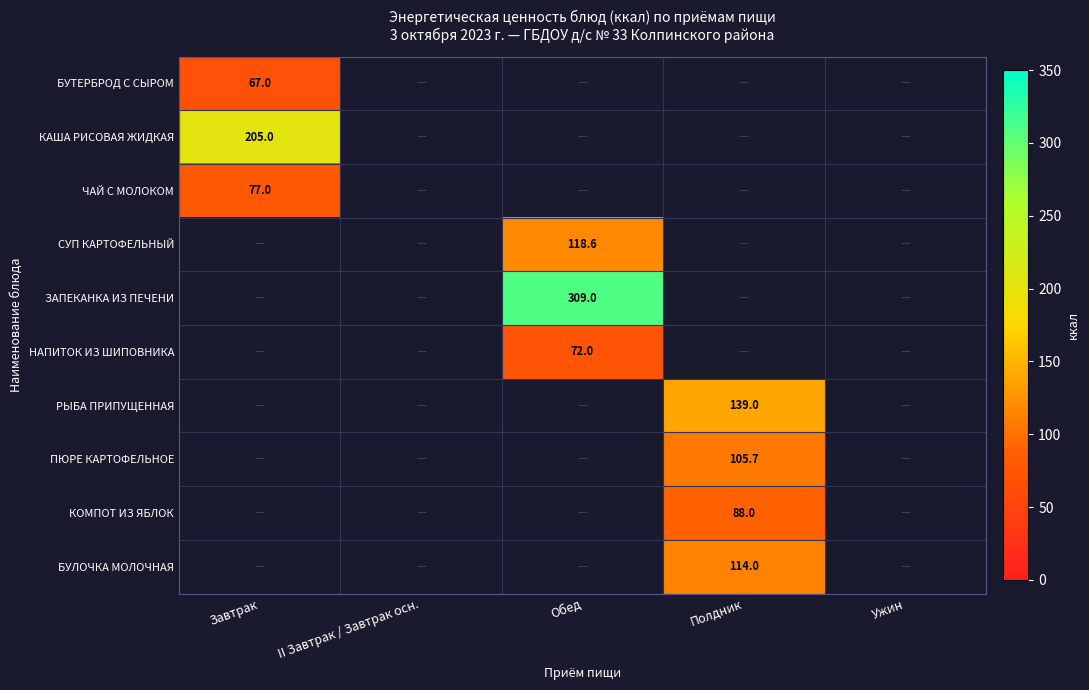

Is it true that ЧАЙ С МОЛОКОМ equals 129.1 at Завтрак?

False